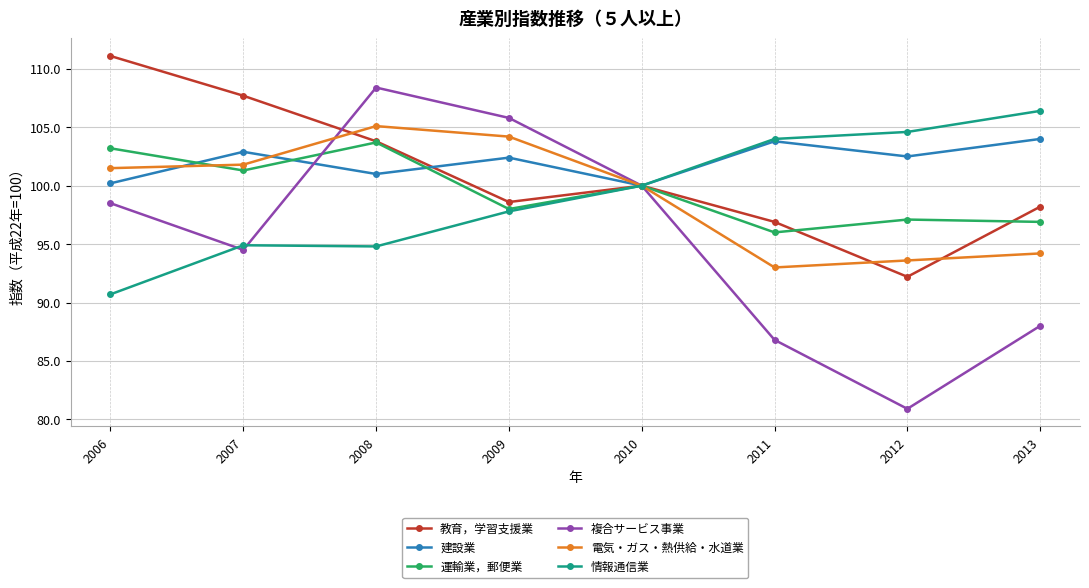

What is the difference between the 電気・ガス・熱供給・水道業 values at 2009 and 2013?

10.0